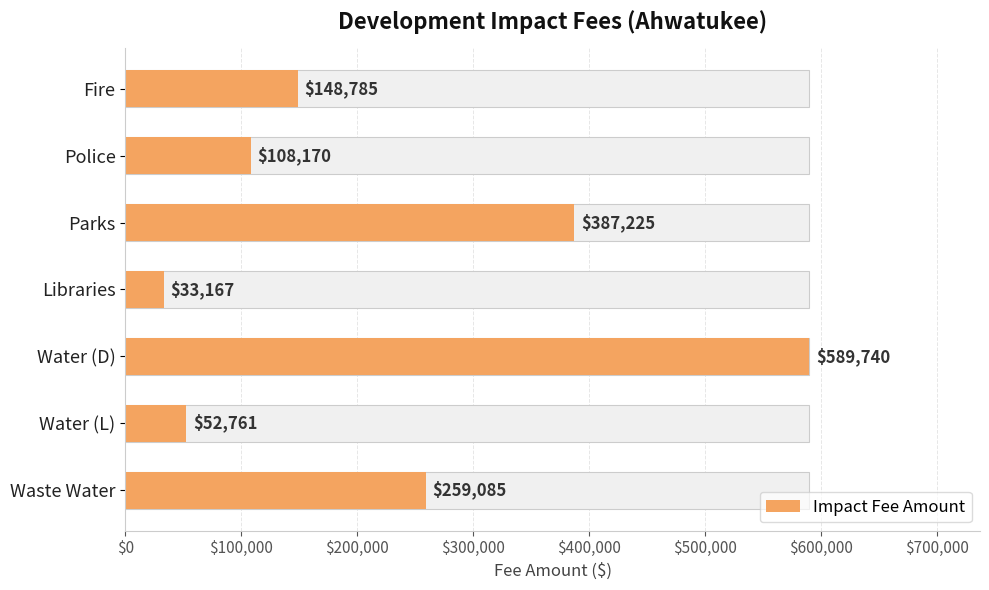

Are the bars grouped side by side (vs. stacked)?

No